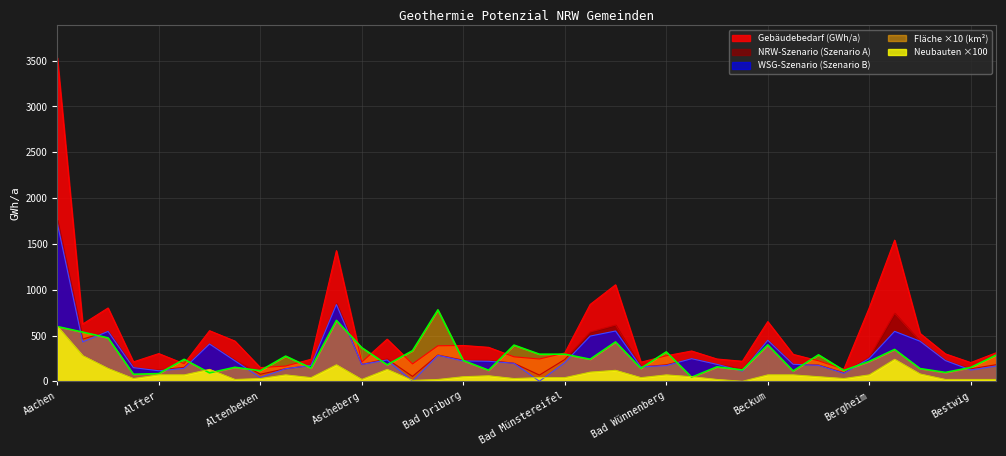

Where do Neubauten and WSG-Szenario (Szenario B) first cross each other?

Attendorn and Augustdorf